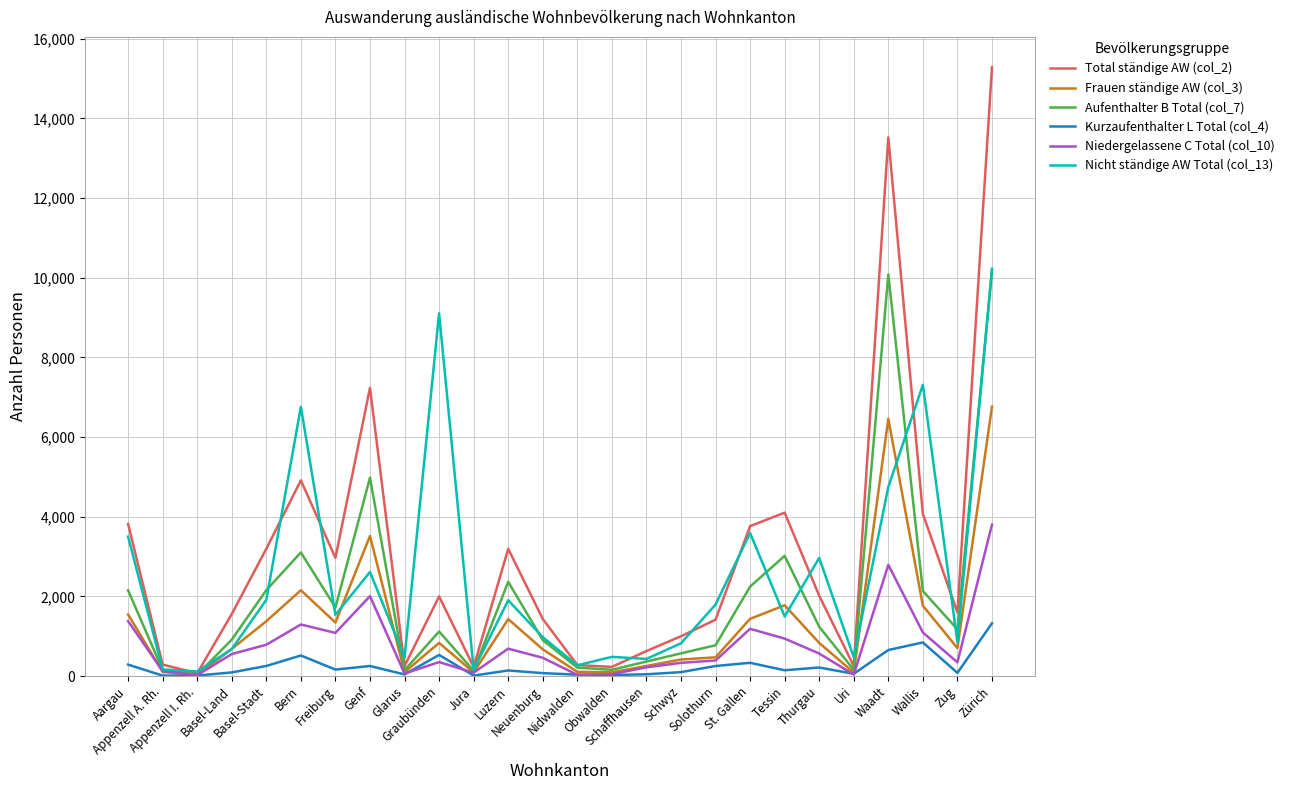

Which series has the largest range (max minus min)?

Total ständige AW (col_2)